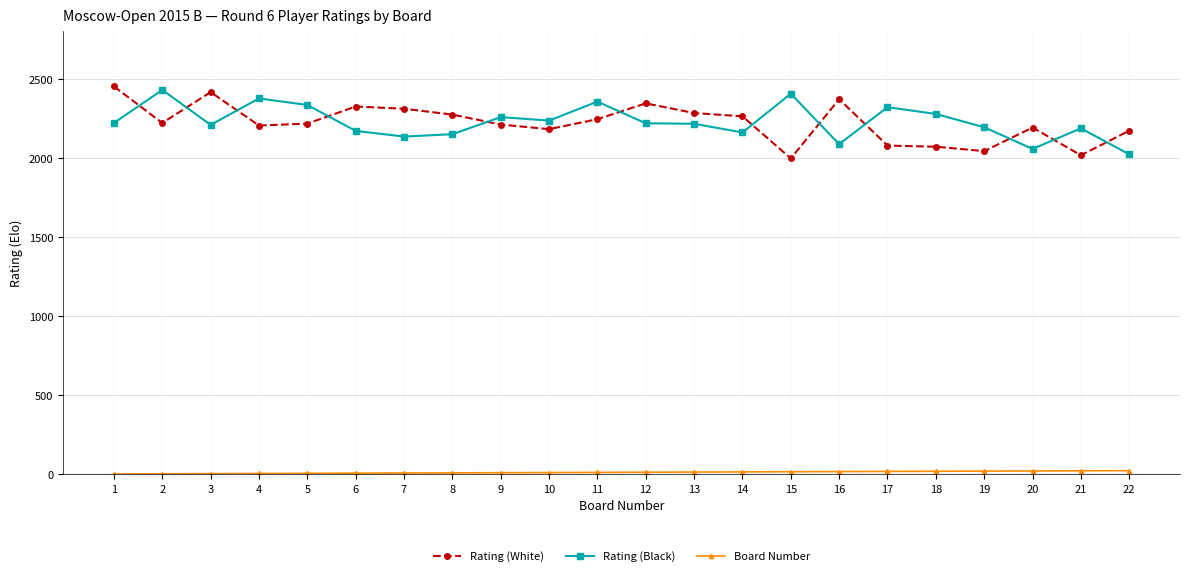

How many lines are shown in the chart?

3